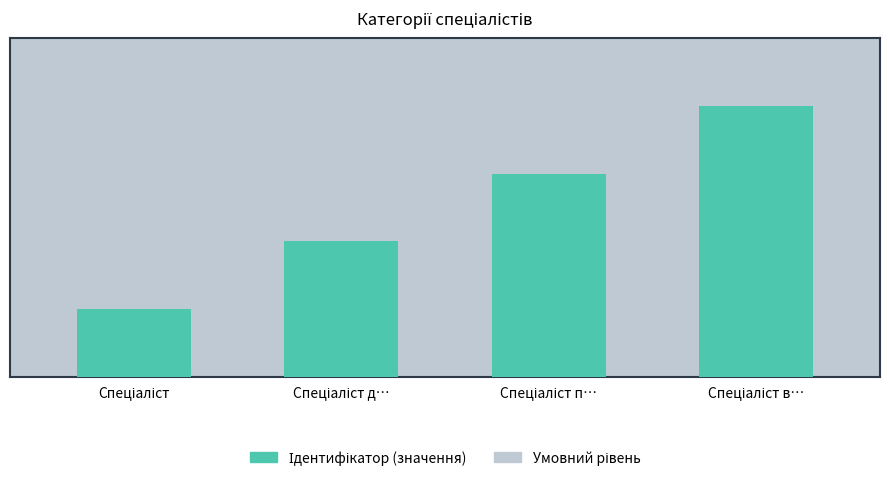

What is the difference between the values at Спеціаліст в… and Спеціаліст д…?

2